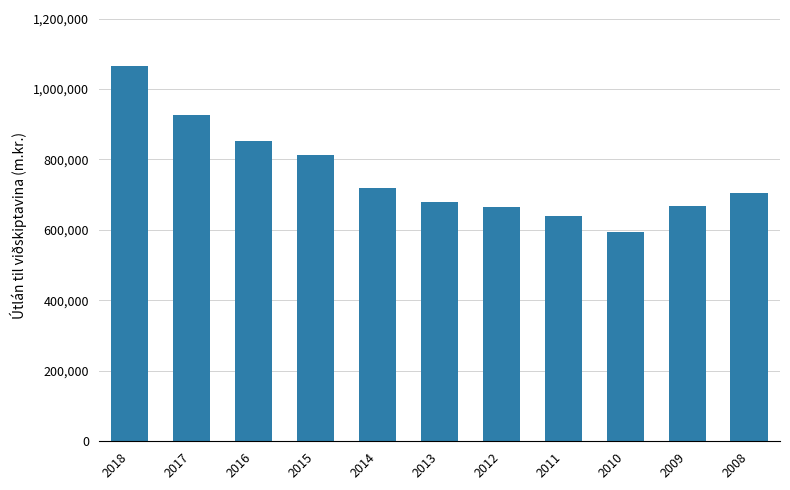

Count the number of categories in the chart.

11